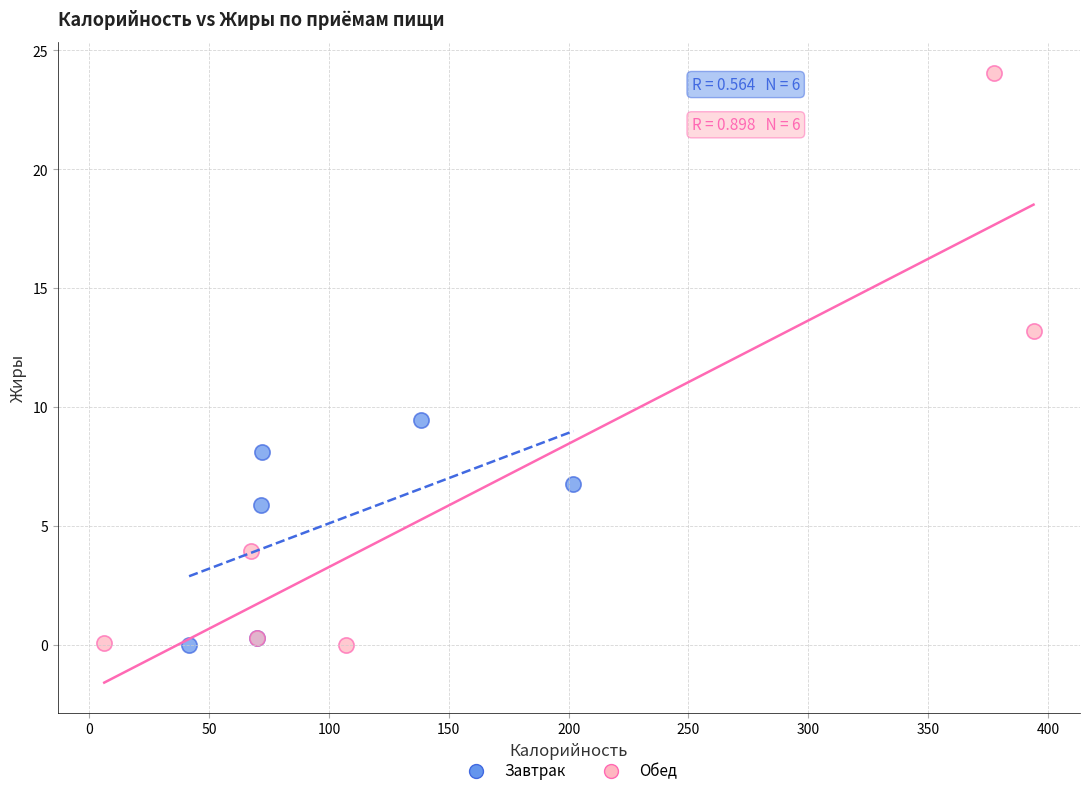

Which series has the largest Y range (max minus min)?

Обед